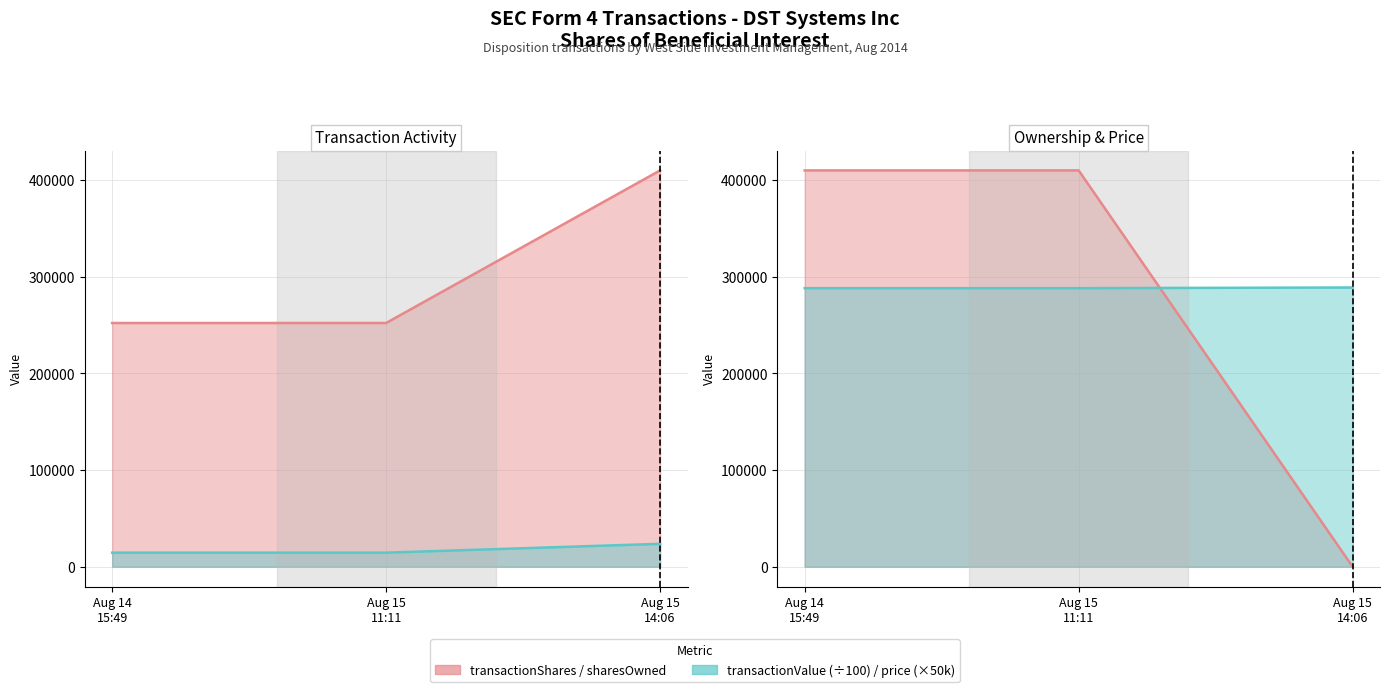

At which category is the sum across all series the highest?

Aug 14 15:49